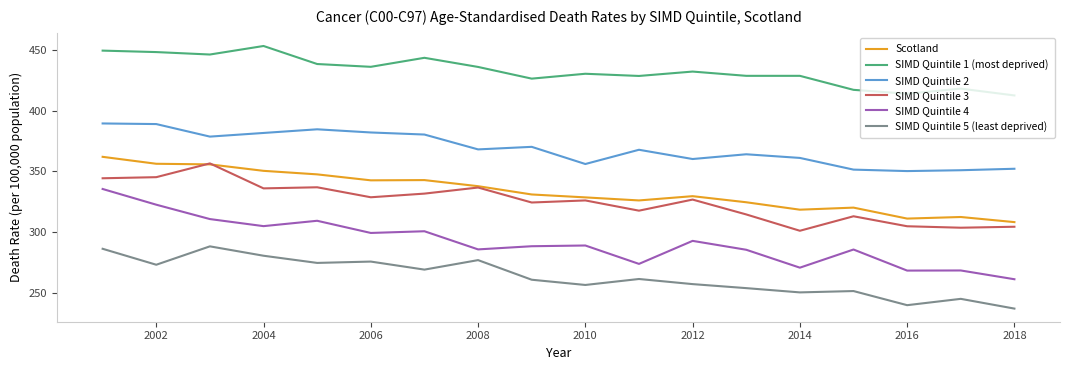

What is the lowest value of the Scotland series?

308.4